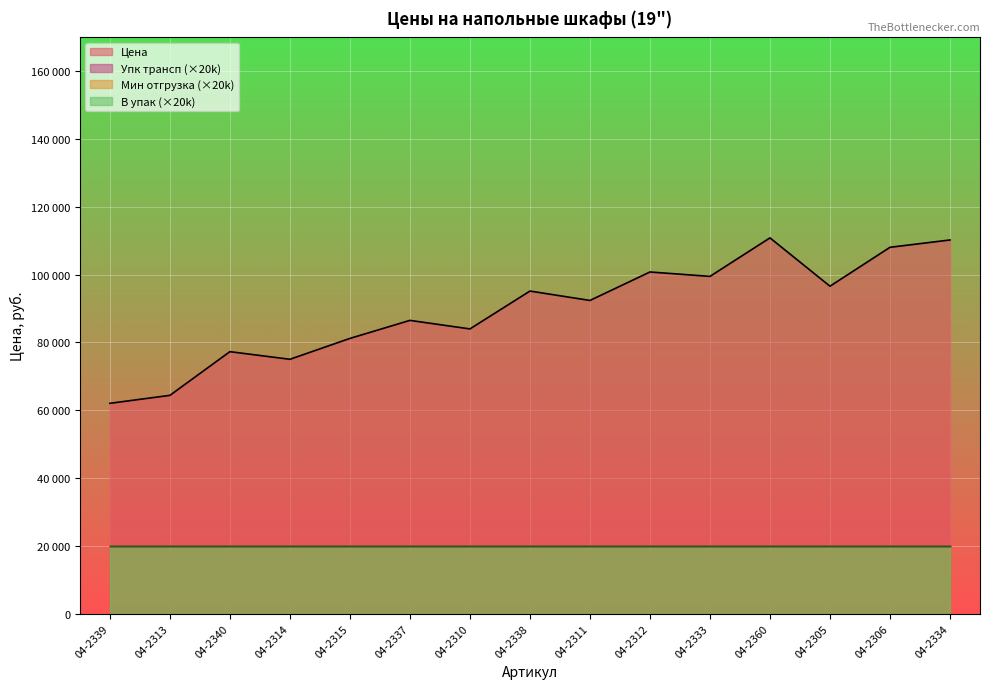

List the series in order of their peak value, lowest first.

Упк трансп, Мин отгрузка, В упак, Цена